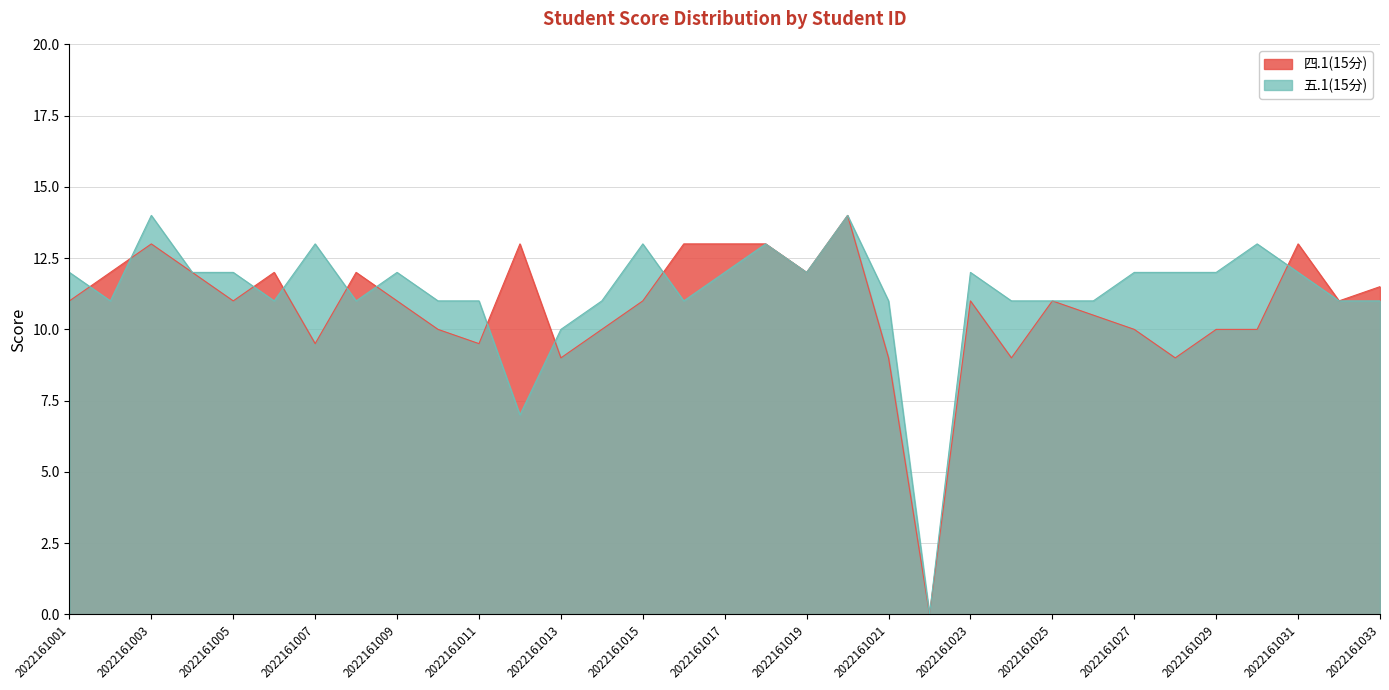

What is the value of the 五.1(15分) point at the 27th from the left?

12.0